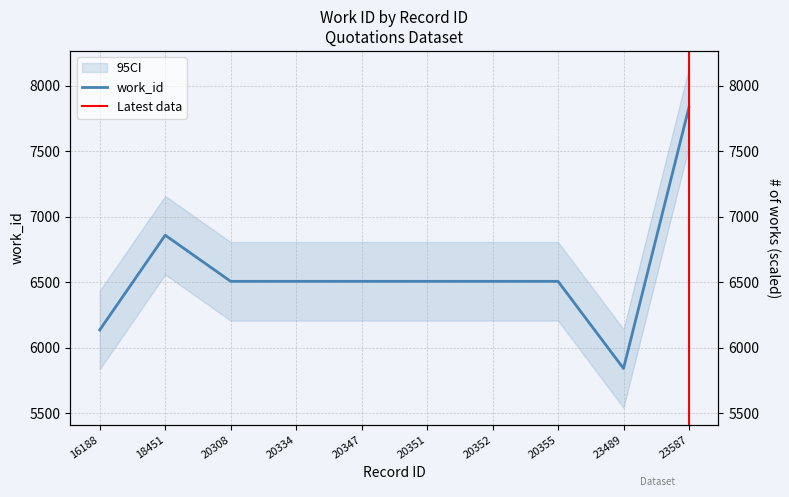

Which category has the highest value across all series?

23587